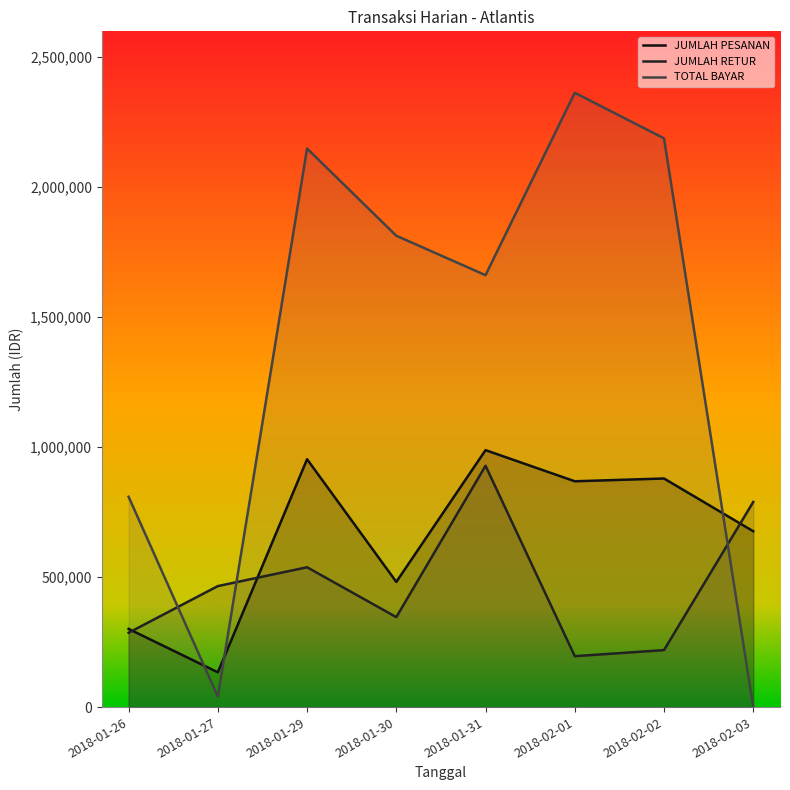

What is the approximate value of JUMLAH RETUR at 2018-01-29?

537688